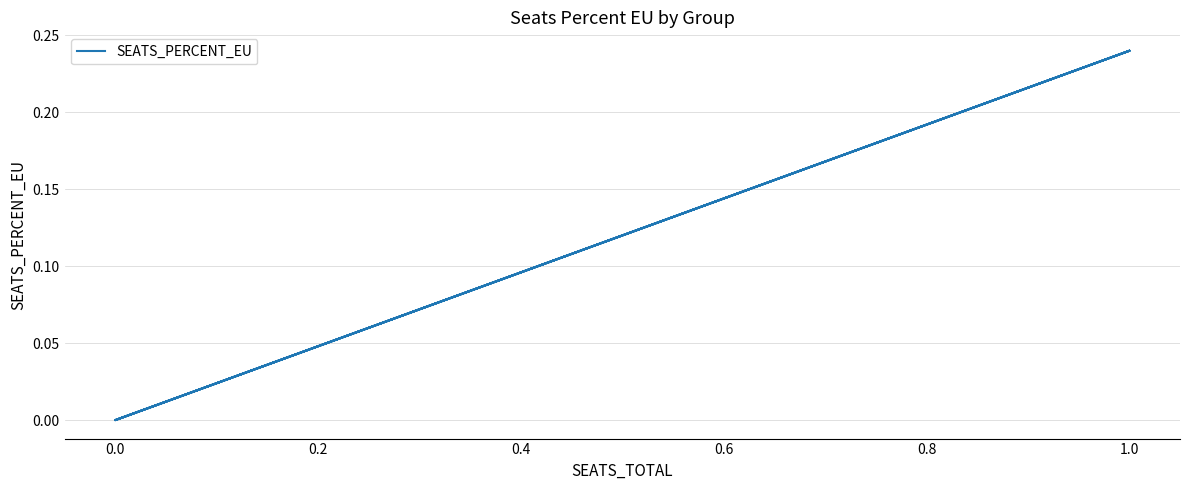

How many lines are shown in the chart?

1